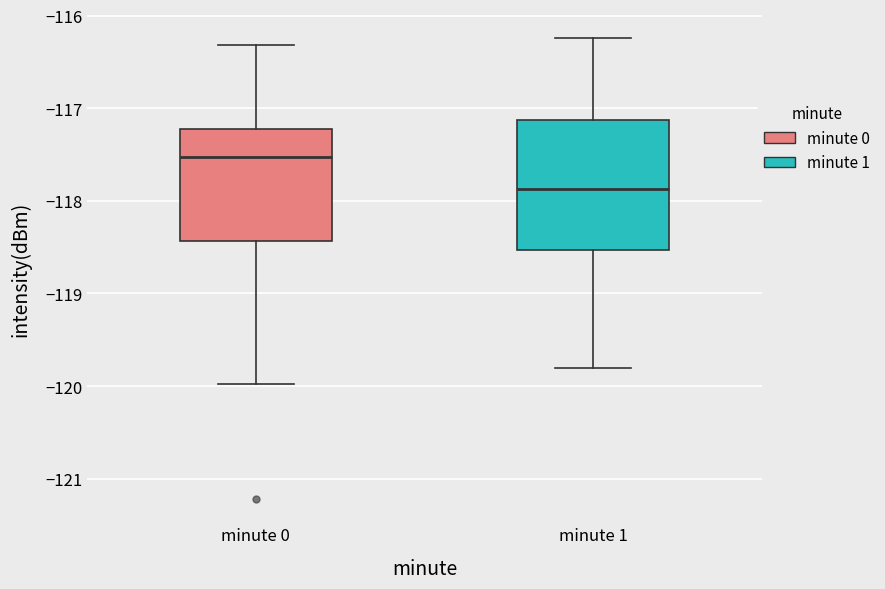

Comparing the boxes themselves (not the whiskers), which one is the tallest?

minute 1